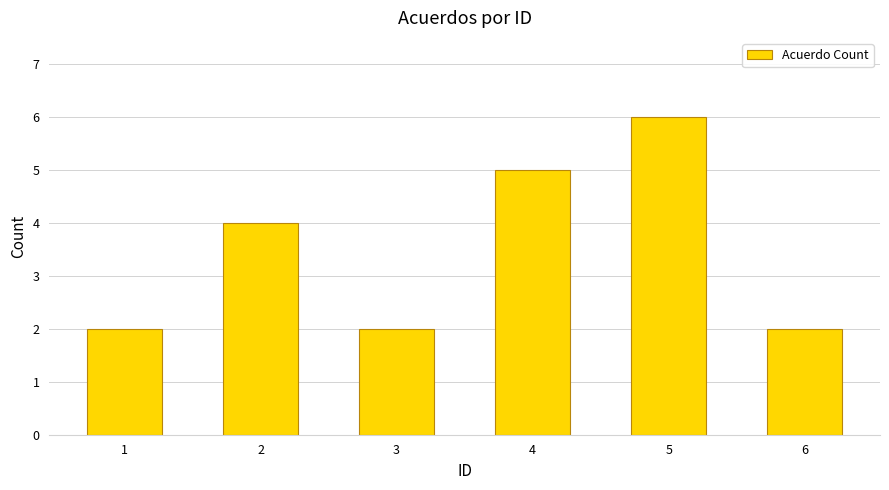

Are the bars grouped side by side (vs. stacked)?

No